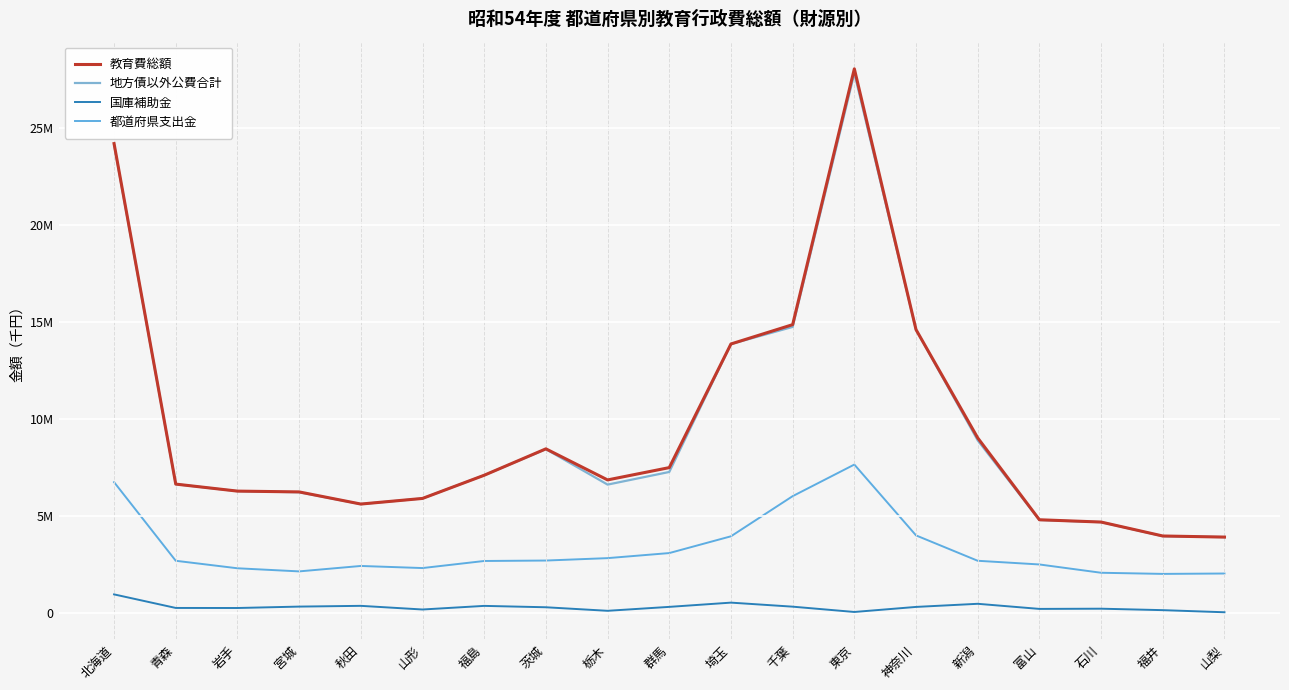

Does the chart display data point markers on the line(s)?

No